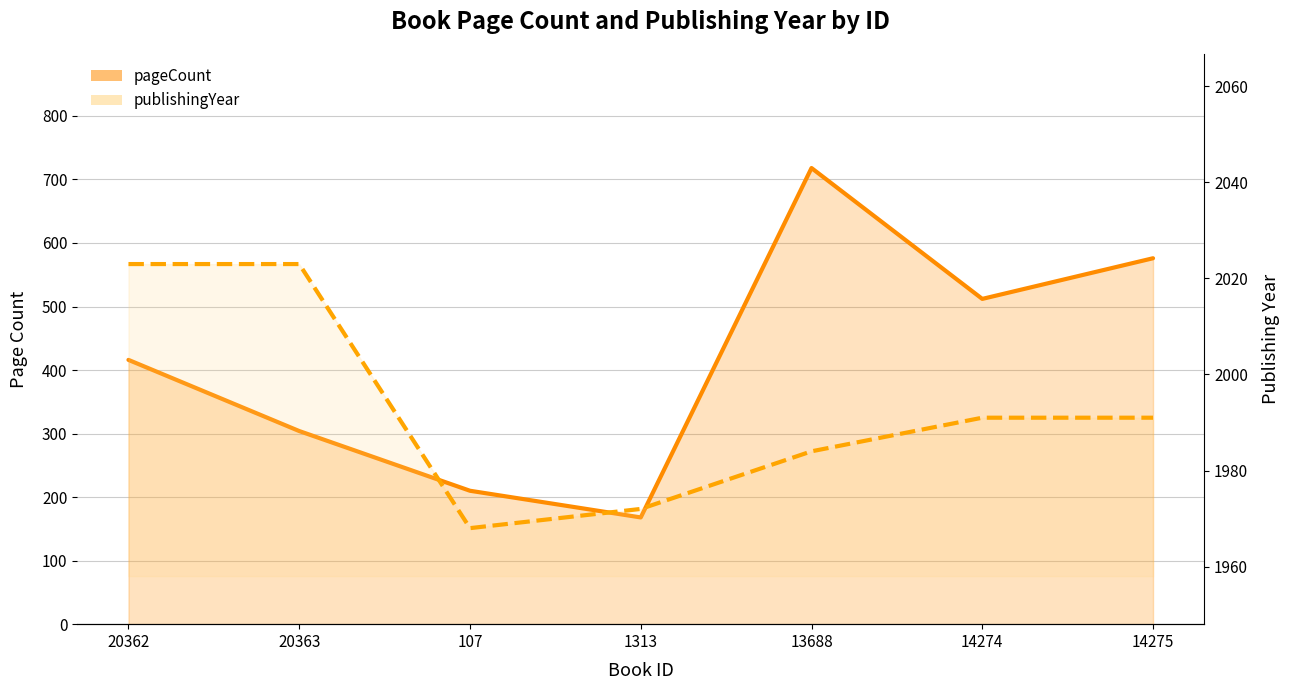

The value of pageCount at 107 is 329. True or false?

False